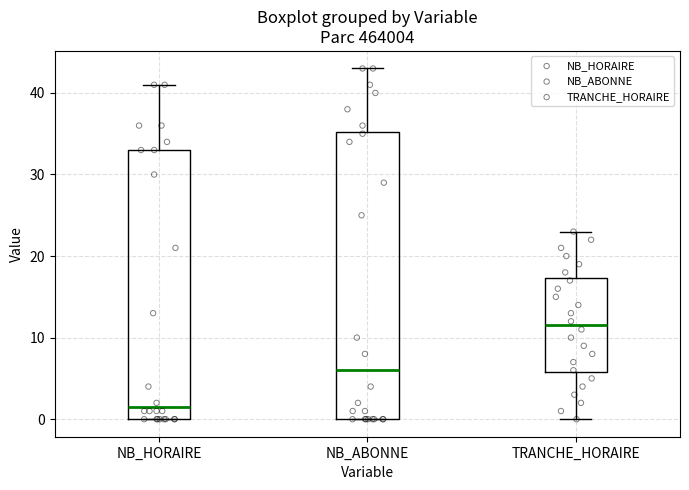

Comparing the boxes themselves (not the whiskers), which one is the tallest?

NB_ABONNE